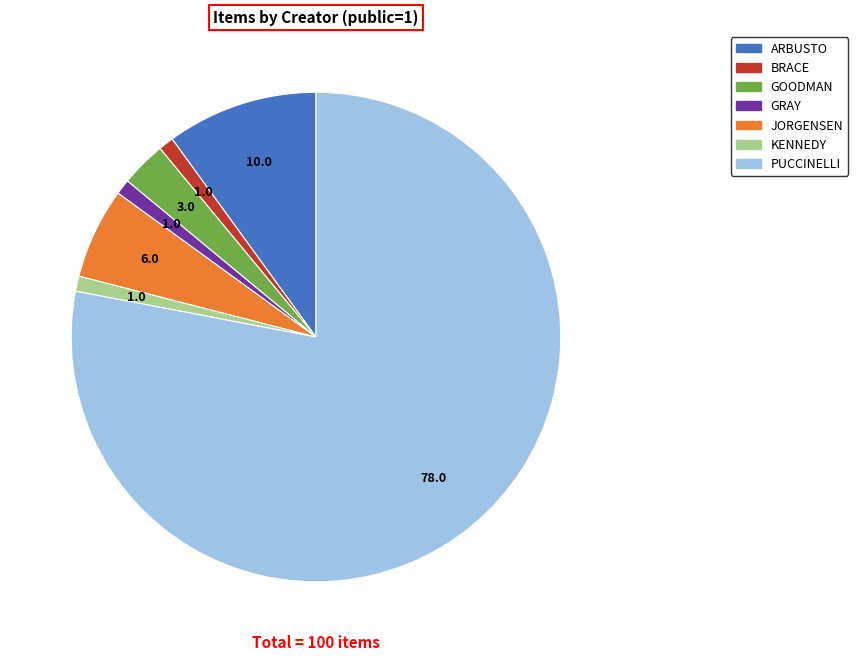

Combined, do GOODMAN and JORGENSEN account for over 50%?

No